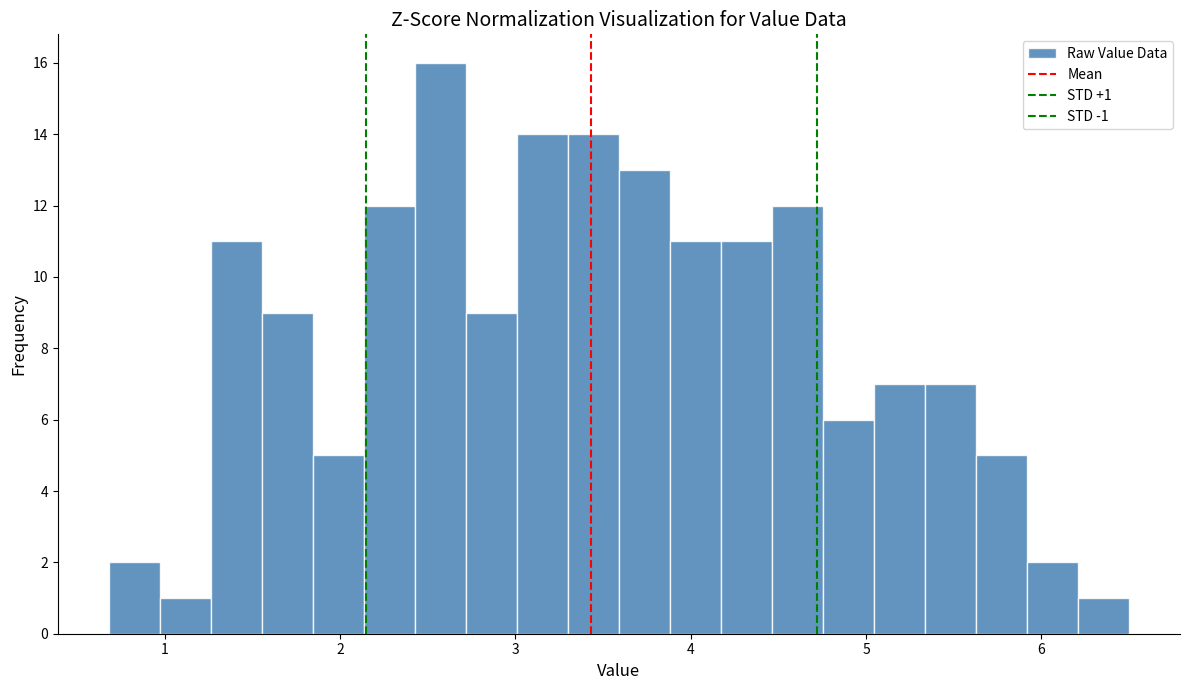

Read against the x-axis, roughly where is the centre of the tallest bar?

2.6